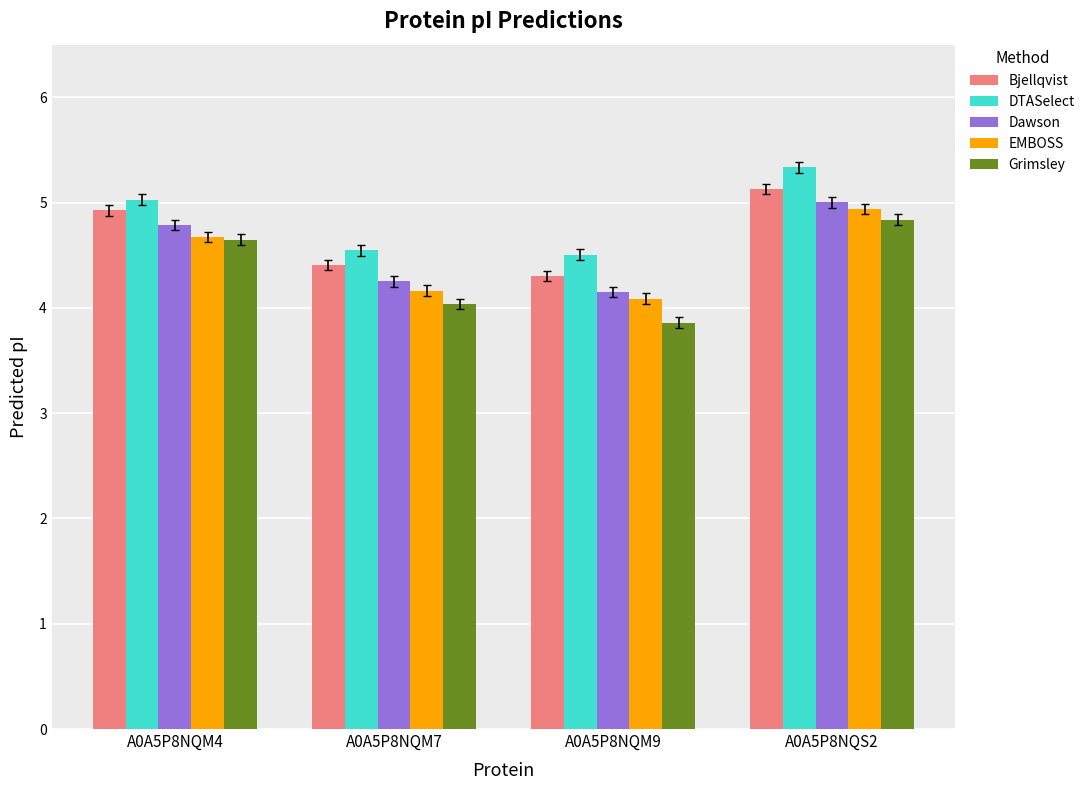

Reading left to right, transcribe all the data shown in this chart.

Bjellqvist: A0A5P8NQM4=4.9	A0A5P8NQM7=4.4	A0A5P8NQM9=4.3	A0A5P8NQS2=5.1
DTASelect: A0A5P8NQM4=5.0	A0A5P8NQM7=4.5	A0A5P8NQM9=4.5	A0A5P8NQS2=5.3
Dawson: A0A5P8NQM4=4.8	A0A5P8NQM7=4.3	A0A5P8NQM9=4.2	A0A5P8NQS2=5.0
EMBOSS: A0A5P8NQM4=4.7	A0A5P8NQM7=4.2	A0A5P8NQM9=4.1	A0A5P8NQS2=4.9
Grimsley: A0A5P8NQM4=4.6	A0A5P8NQM7=4.0	A0A5P8NQM9=3.9	A0A5P8NQS2=4.8